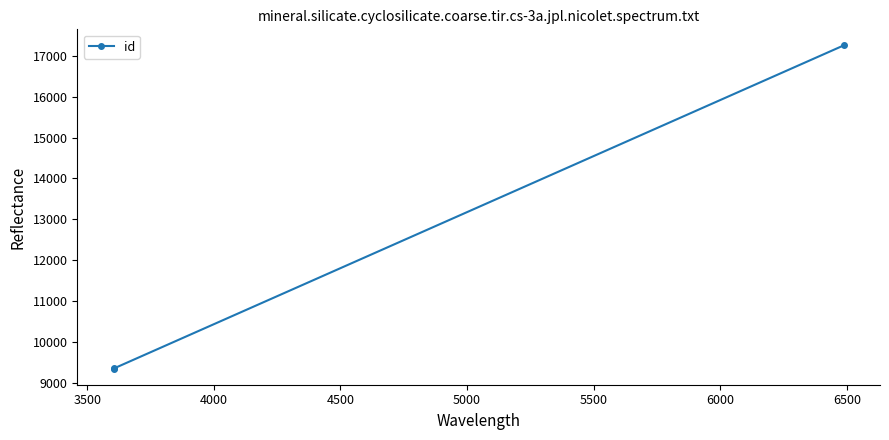

What is the minimum value shown in the chart?

9349